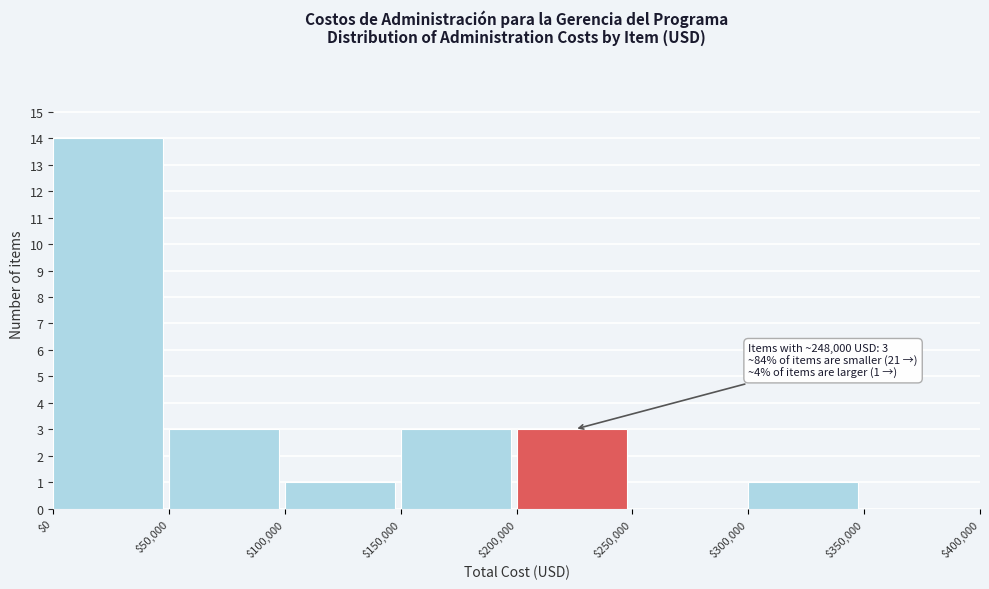

Which range on the x-axis has the tallest bar?

$0 to $50,000